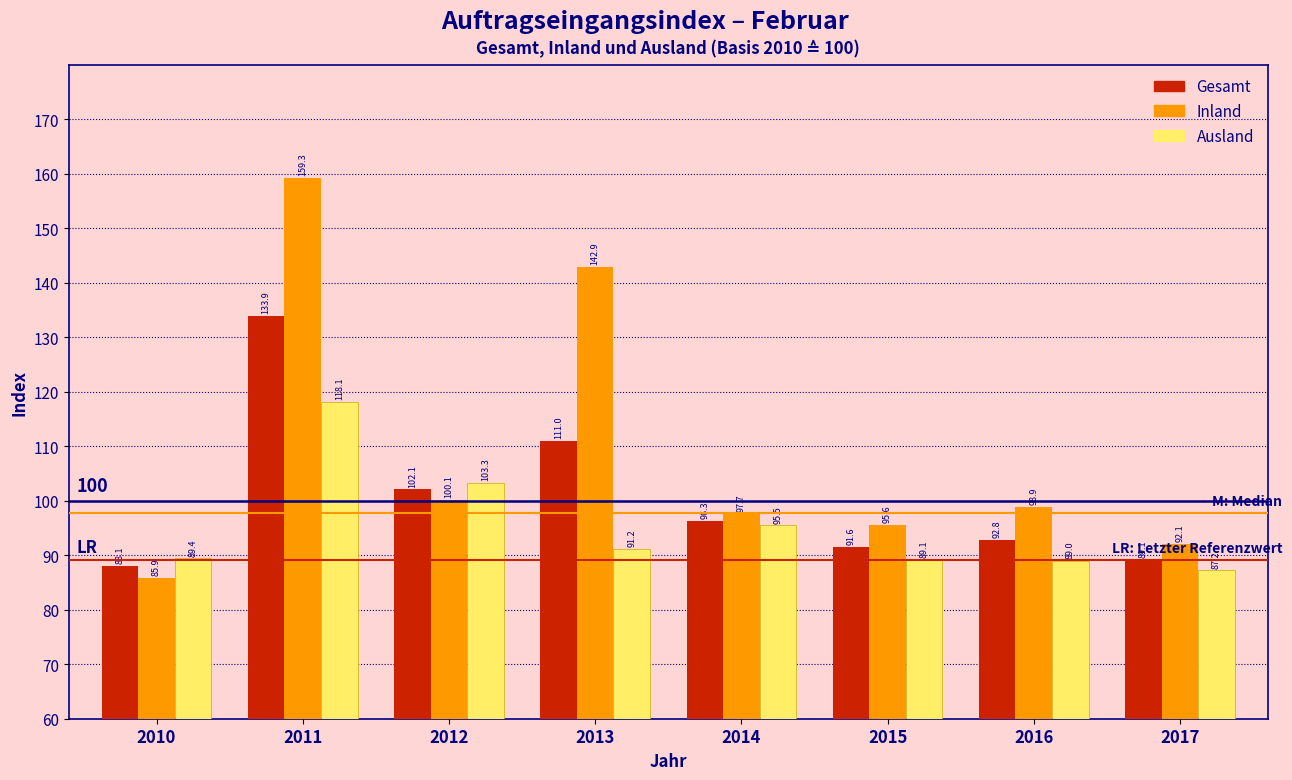

Reading left to right, extract all data points from this chart.

Gesamt: 2010=88.1	2011=133.9	2012=102.1	2013=111.0	2014=96.3	2015=91.6	2016=92.8	2017=89.1
Inland: 2010=85.9	2011=159.3	2012=100.1	2013=142.9	2014=97.7	2015=95.6	2016=98.9	2017=92.1
Ausland: 2010=89.4	2011=118.1	2012=103.3	2013=91.2	2014=95.5	2015=89.1	2016=89.0	2017=87.2